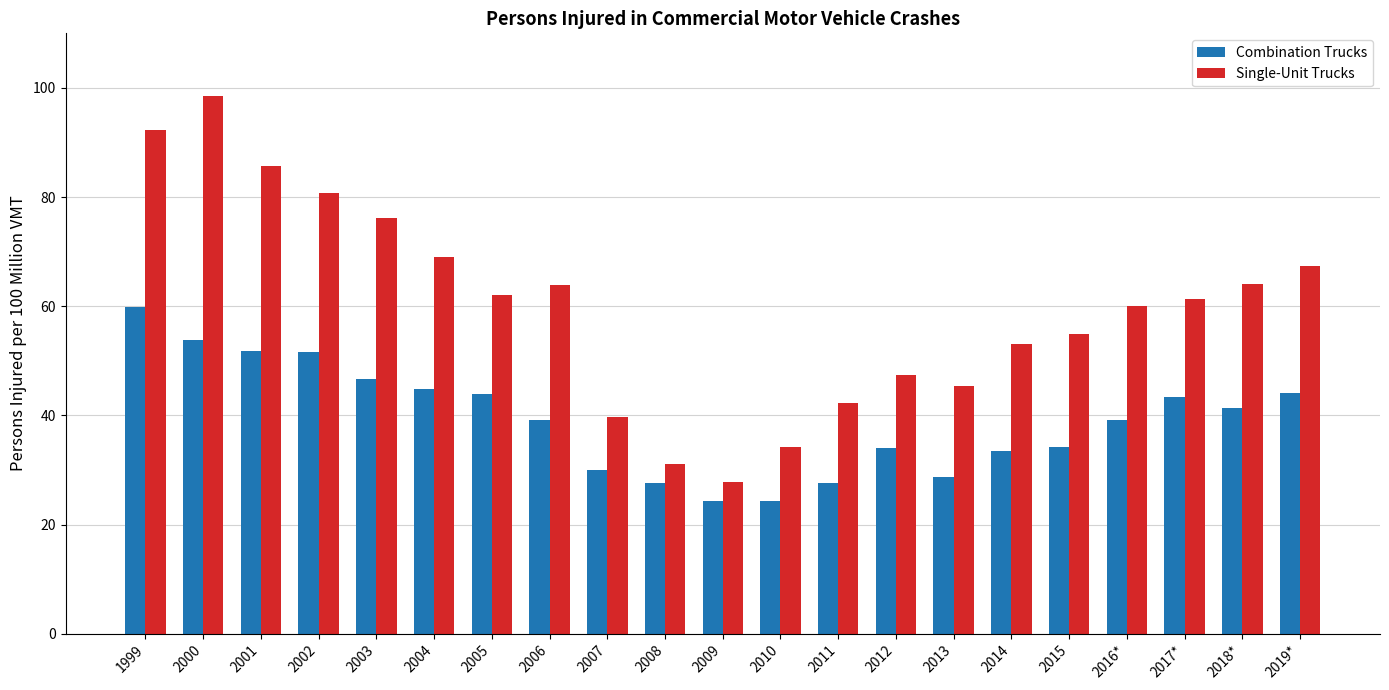

At 2013, list the series in order from smallest to largest.

Combination Trucks, Single-Unit Trucks